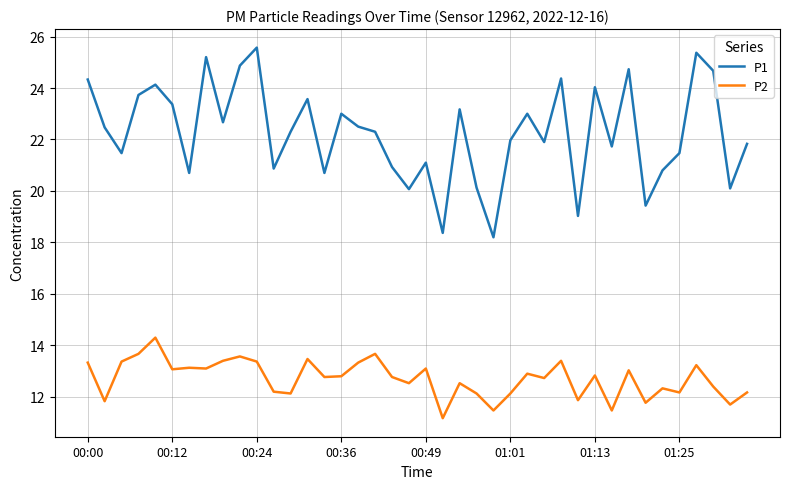

Which series has the largest total across all categories?

P1